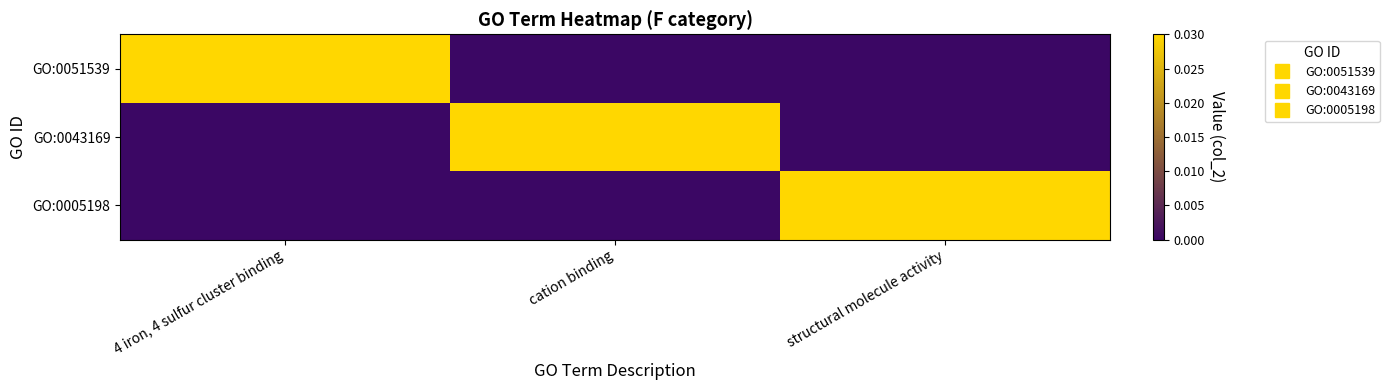

Reading left to right, what are all the values shown in this chart?

GO:0051539: 4 iron, 4 sulfur cluster binding=0.0	cation binding=0.0	structural molecule activity=0.0
GO:0043169: 4 iron, 4 sulfur cluster binding=0.0	cation binding=0.0	structural molecule activity=0.0
GO:0005198: 4 iron, 4 sulfur cluster binding=0.0	cation binding=0.0	structural molecule activity=0.0